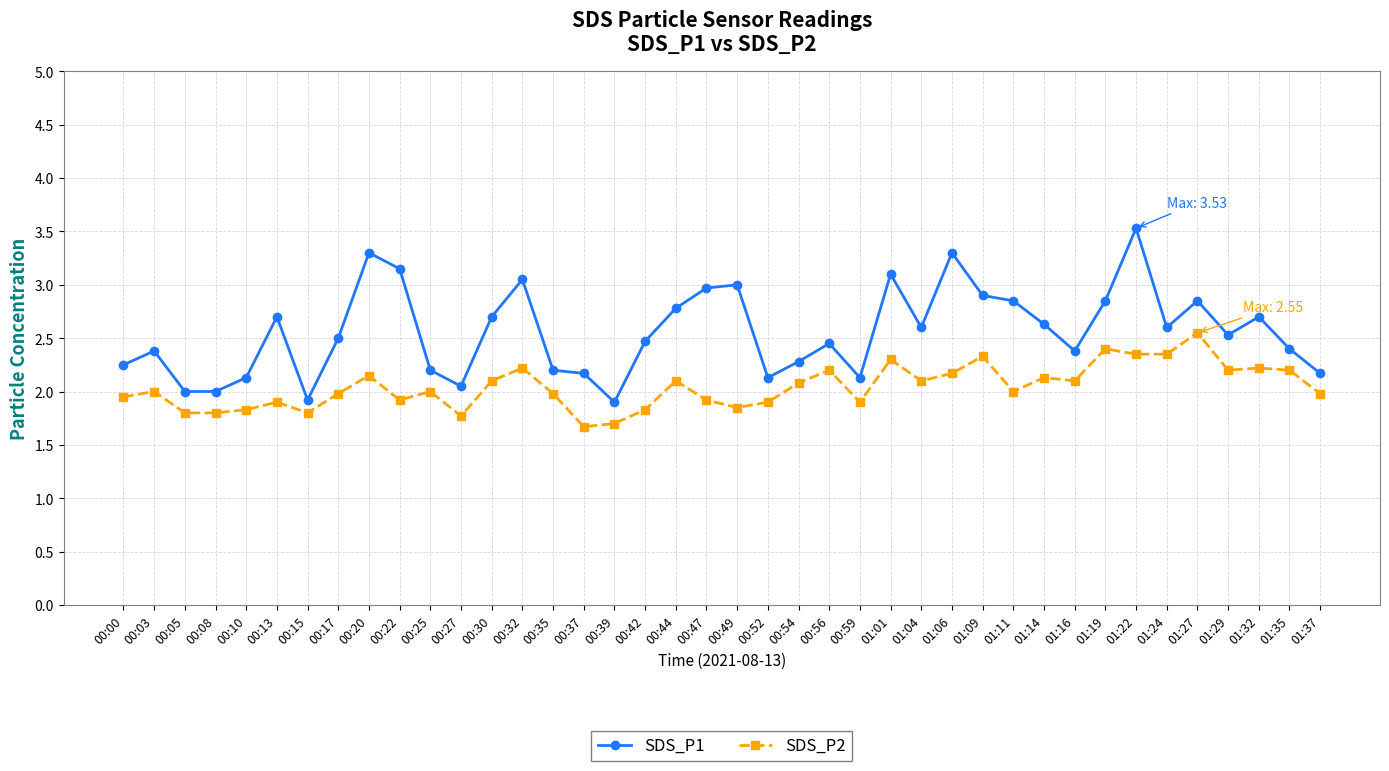

Which series has the largest range (max minus min)?

SDS_P1